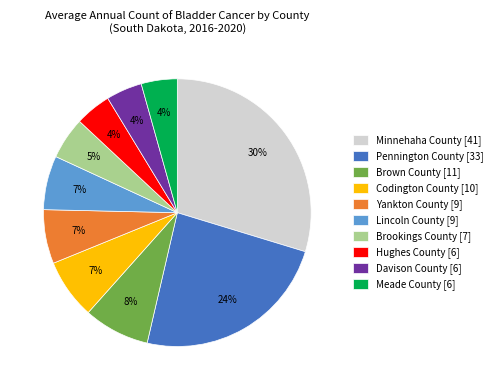

To the nearest percent, what percentage of the pie is Pennington County [33]?

24%